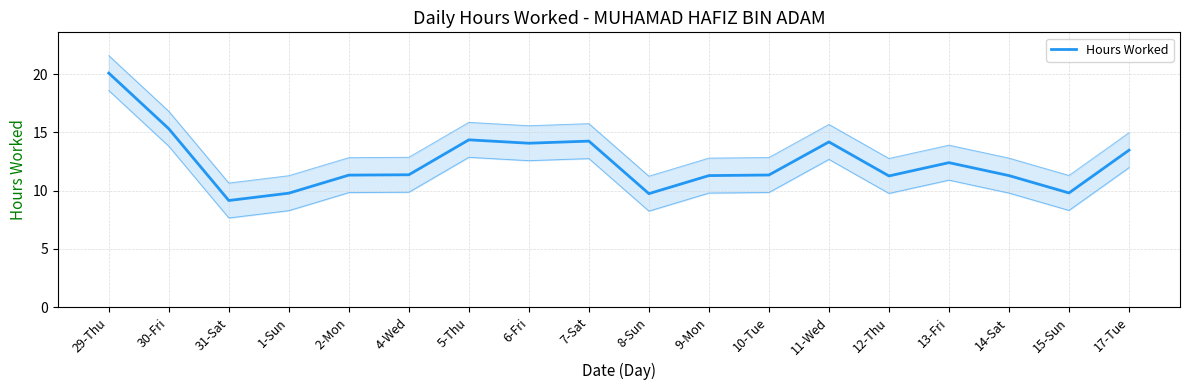

Is it true that the value at 29-Thu is 31.5?

False